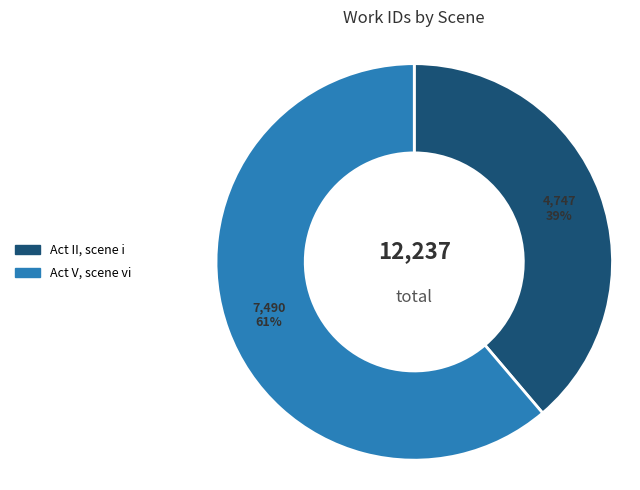

Is it true that Act II, scene i is 39% of the pie?

True